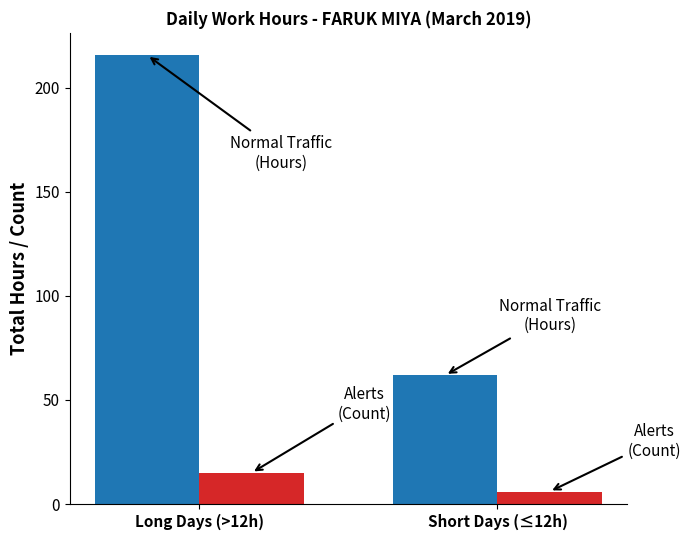

What is the spread (max minus min) of values at Short Days (≤12h)?

55.9